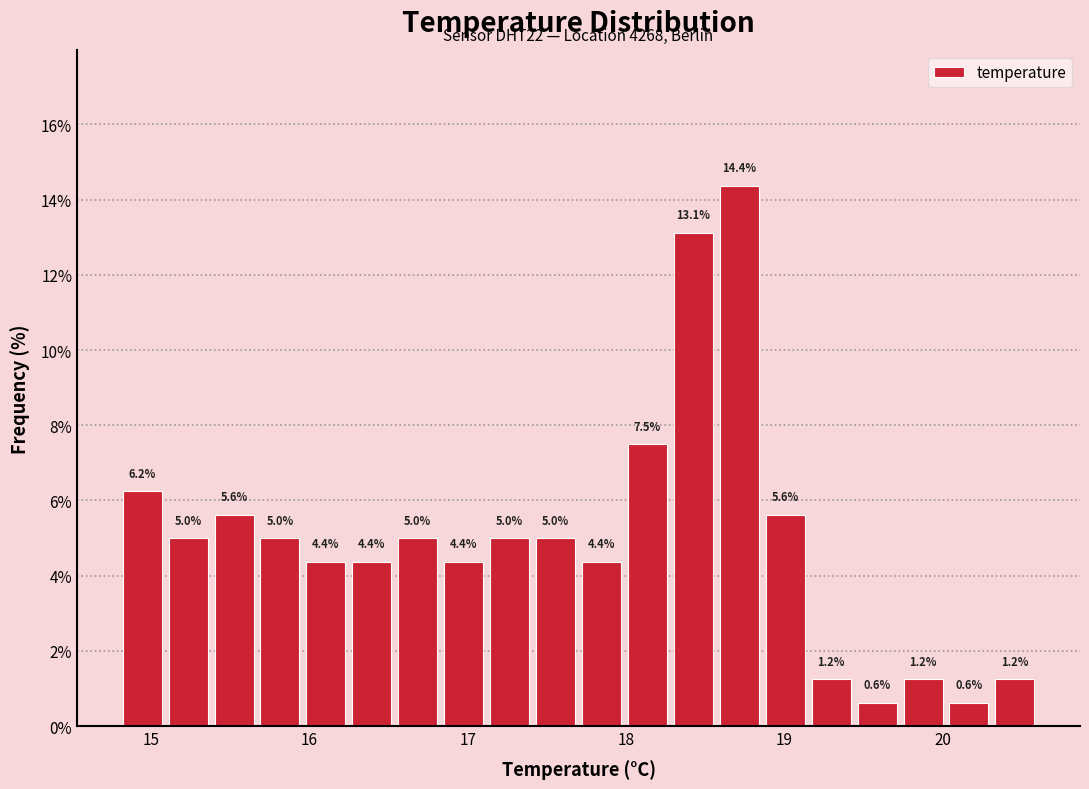

Read against the x-axis, roughly where is the centre of the tallest bar?

18.7